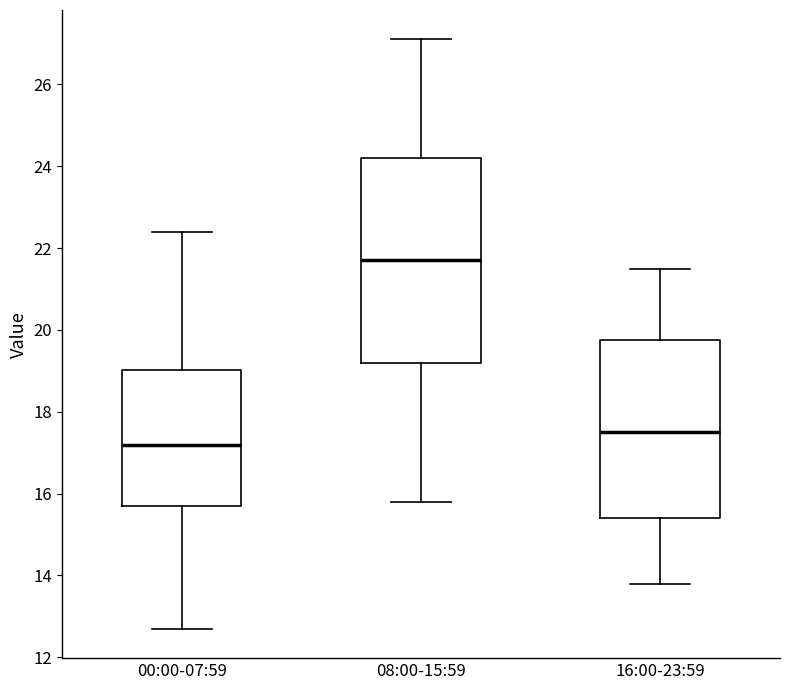

Reading left to right, transcribe this box plot: for each box, give where its median line is, the range the box spans, and where its two whiskers end, as read against the y-axis. The values are not printed on the chart, so give them approximately, as read against the axis.

00:00-07:59: median 17.2, box 15.8 to 19.0, whiskers 12.8 to 22.4
08:00-15:59: median 21.8, box 19.2 to 24.2, whiskers 15.8 to 27.2
16:00-23:59: median 17.6, box 15.4 to 19.8, whiskers 13.8 to 21.6